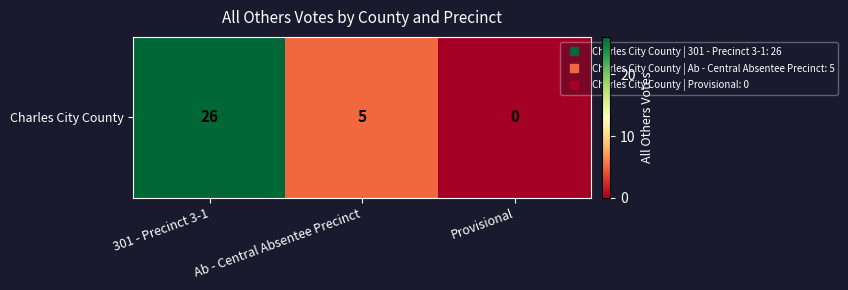

What is the sum of all values?

31